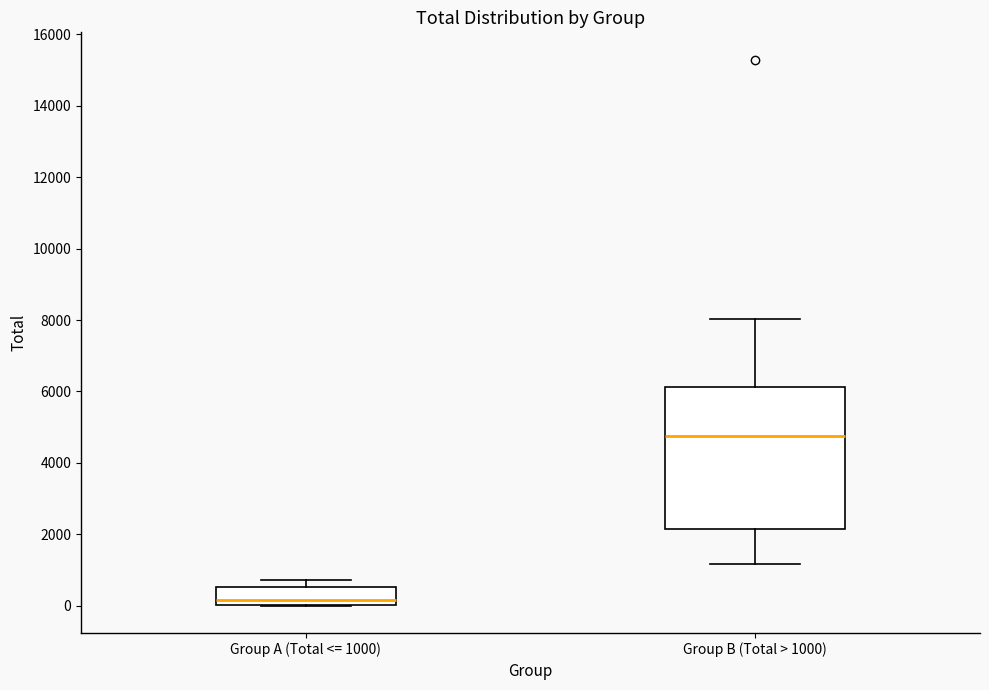

Which box has the lowest median line?

Group A (Total <= 1000)